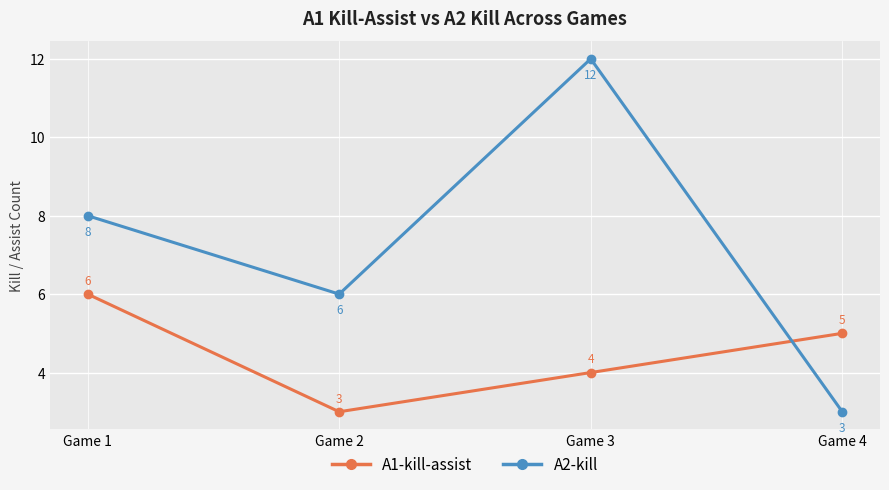

What is the value of the A1-kill-assist point at the 3rd from the left?

4